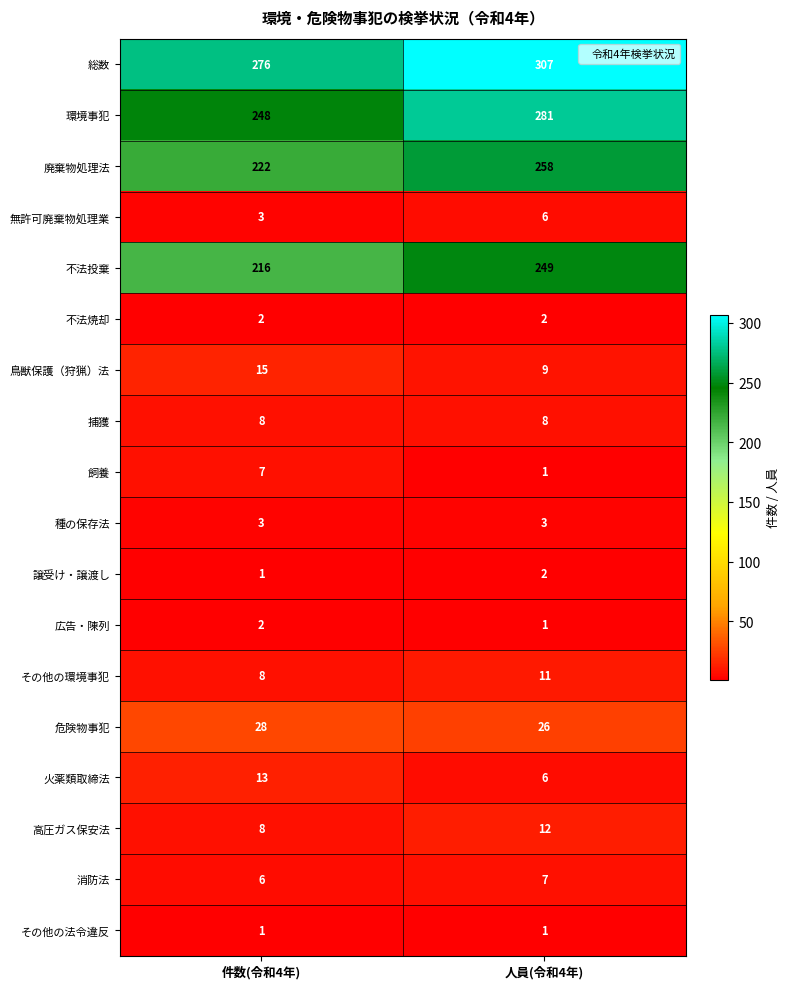

Where is 広告・陳列 nearest to the value 1?

人員(令和4年)